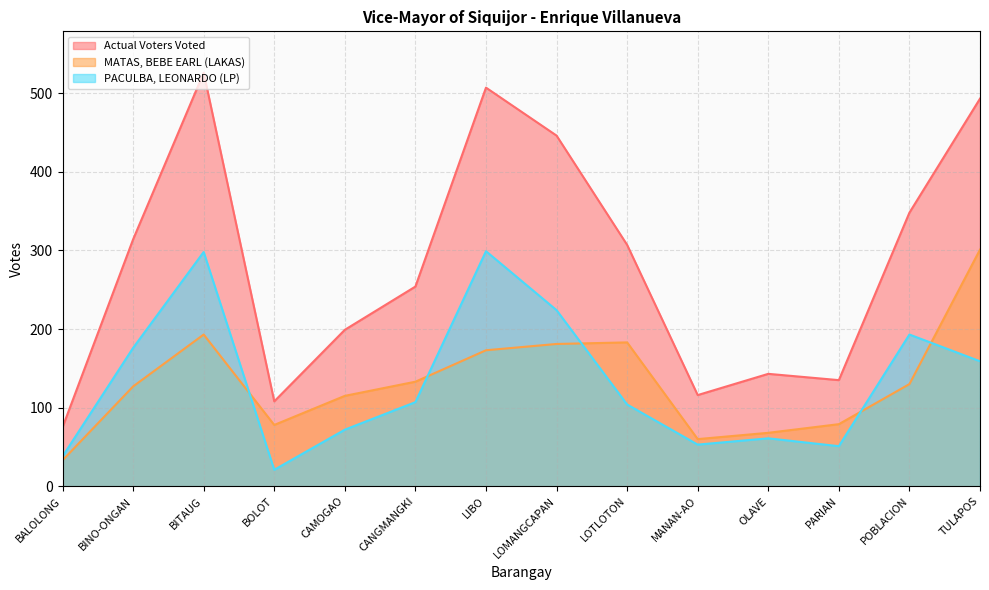

What is the approximate value of Actual Voters Voted at BITAUG, to the nearest 50?

550